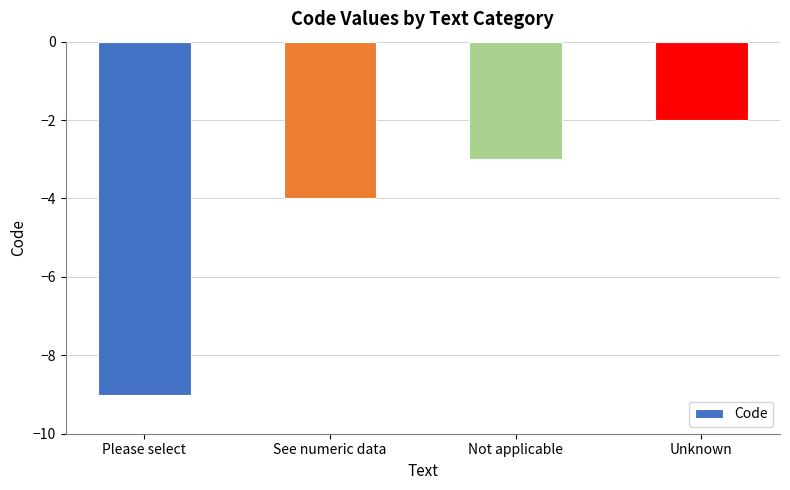

Does the chart contain any negative values?

Yes